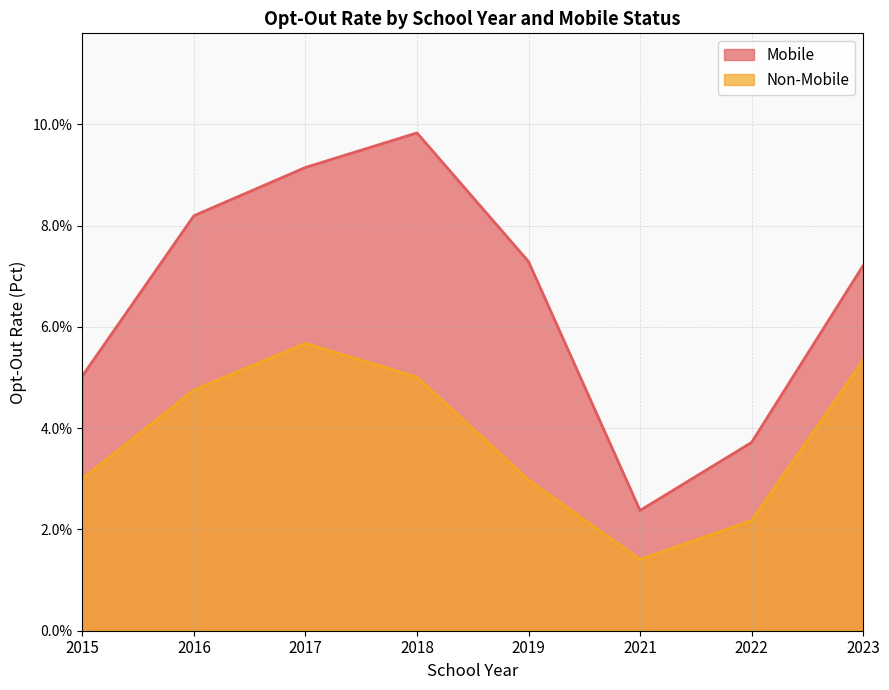

Which series changed the most between 2021 and 2023?

Mobile